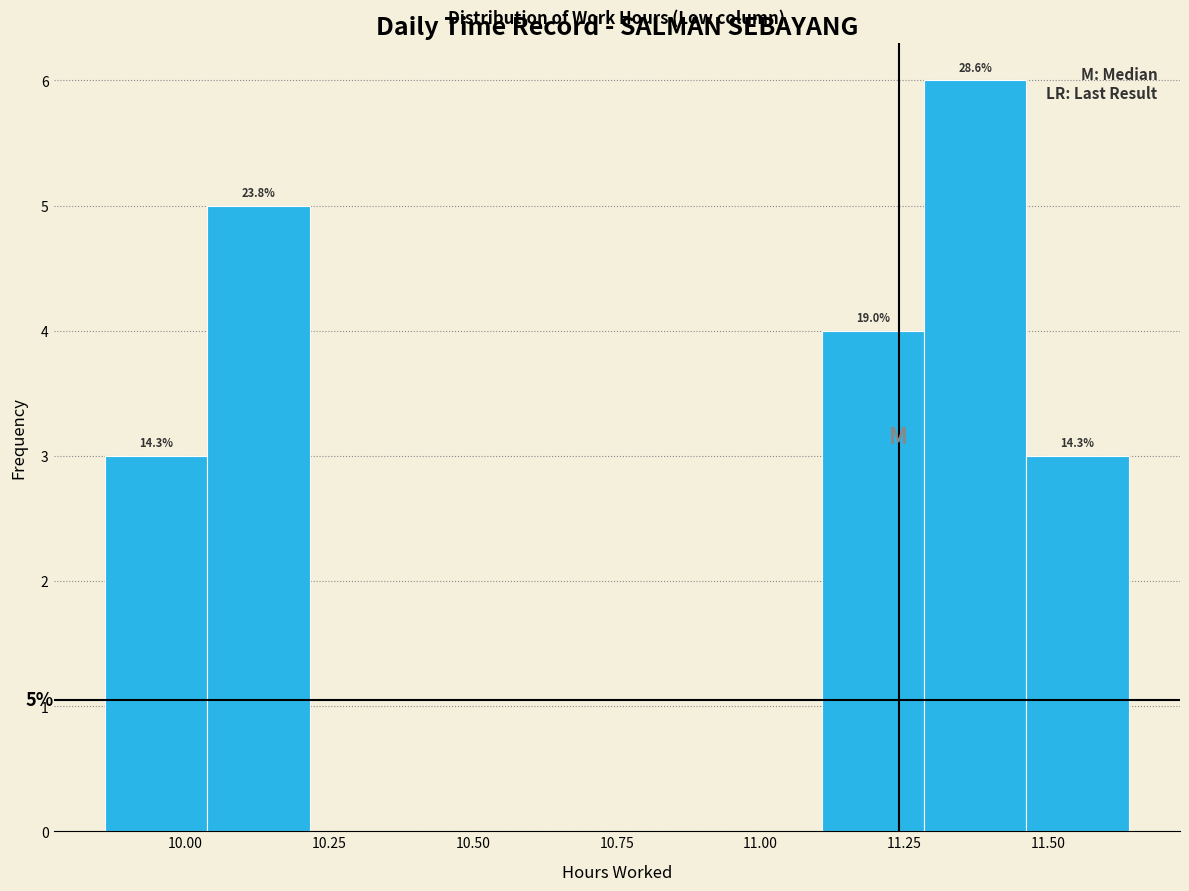

Read against the x-axis, roughly where is the centre of the tallest bar?

11.35